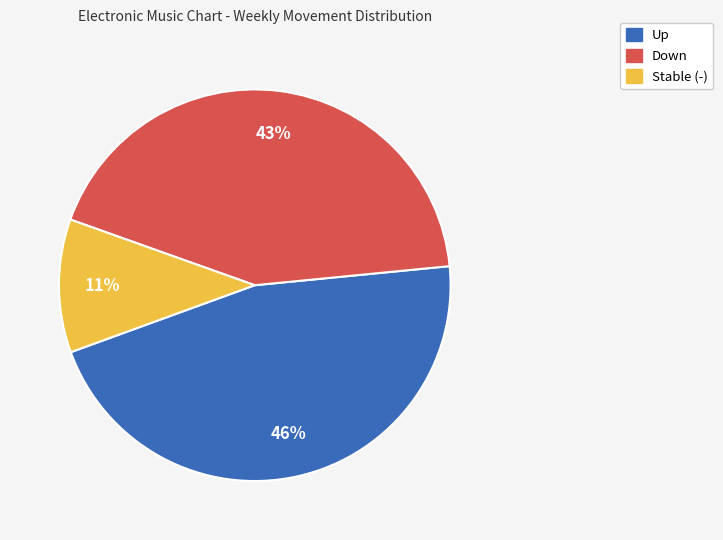

Is the sum of Up and Stable (-) greater than half?

Yes